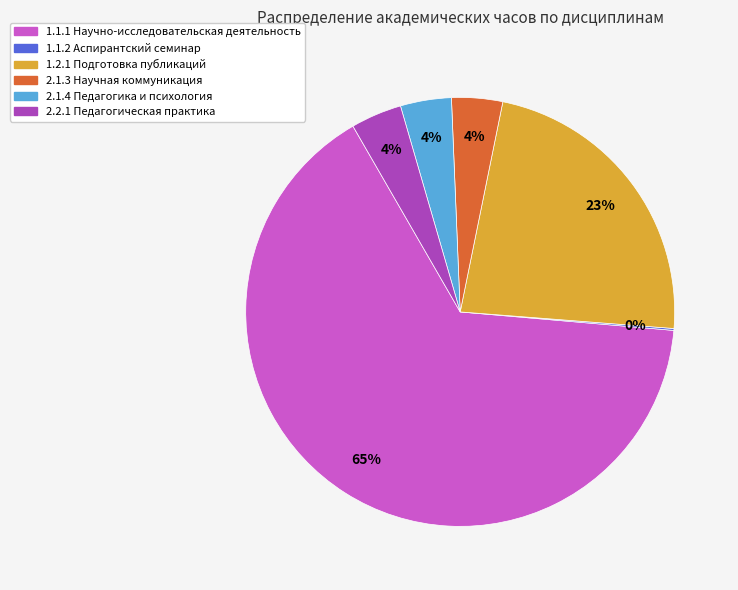

Does any single category account for the majority?

Yes